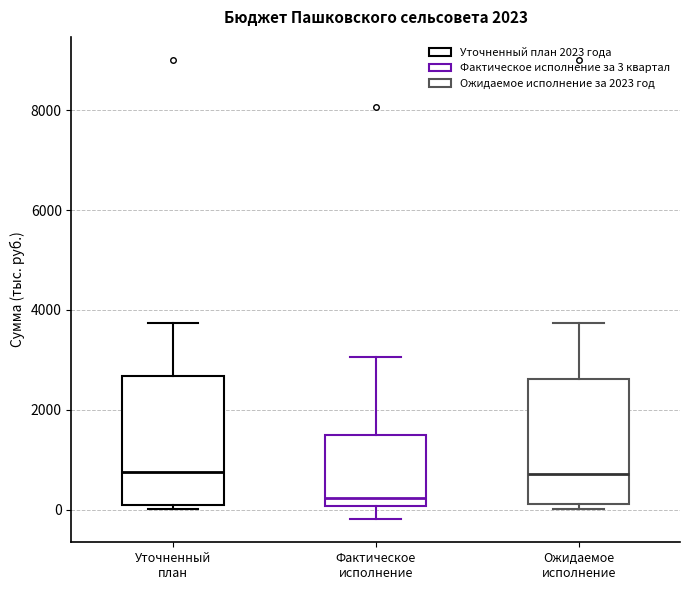

Reading left to right, transcribe this box plot: for each box, give where its median line is, the range the box spans, and where its two whiskers end, as read against the y-axis. The values are not printed on the chart, so give them approximately, as read against the axis.

Уточненный план: median 800, box 0 to 2600, whiskers 0 (just below the box's lower edge) to 3800
Фактическое исполнение: median 200, box 0 to 1400, whiskers -200 to 3000
Ожидаемое исполнение: median 800, box 200 to 2600, whiskers 0 to 3800